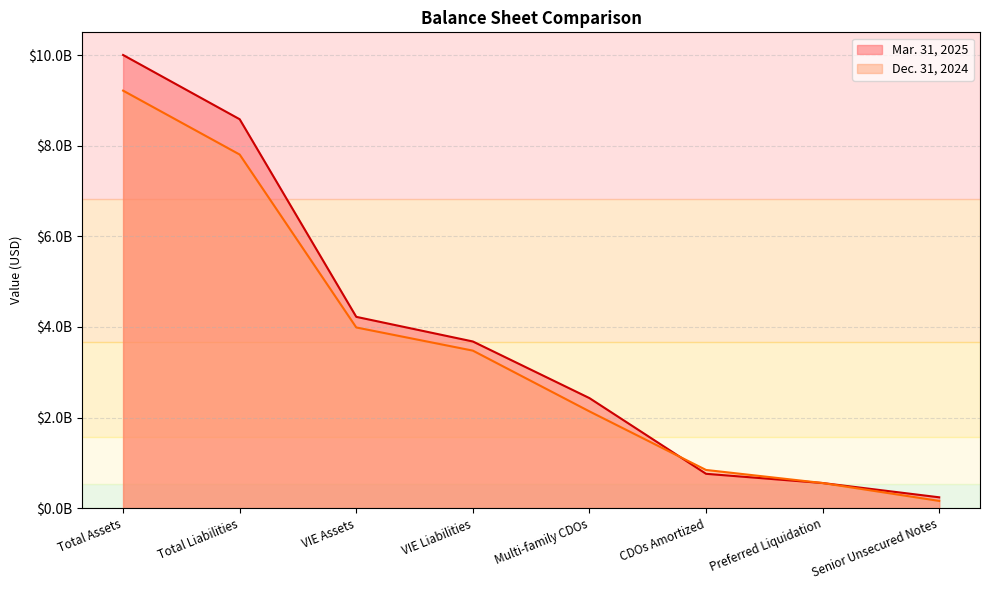

True or false: Mar. 31, 2025 has a value of 3176369054 at Total Assets.

False